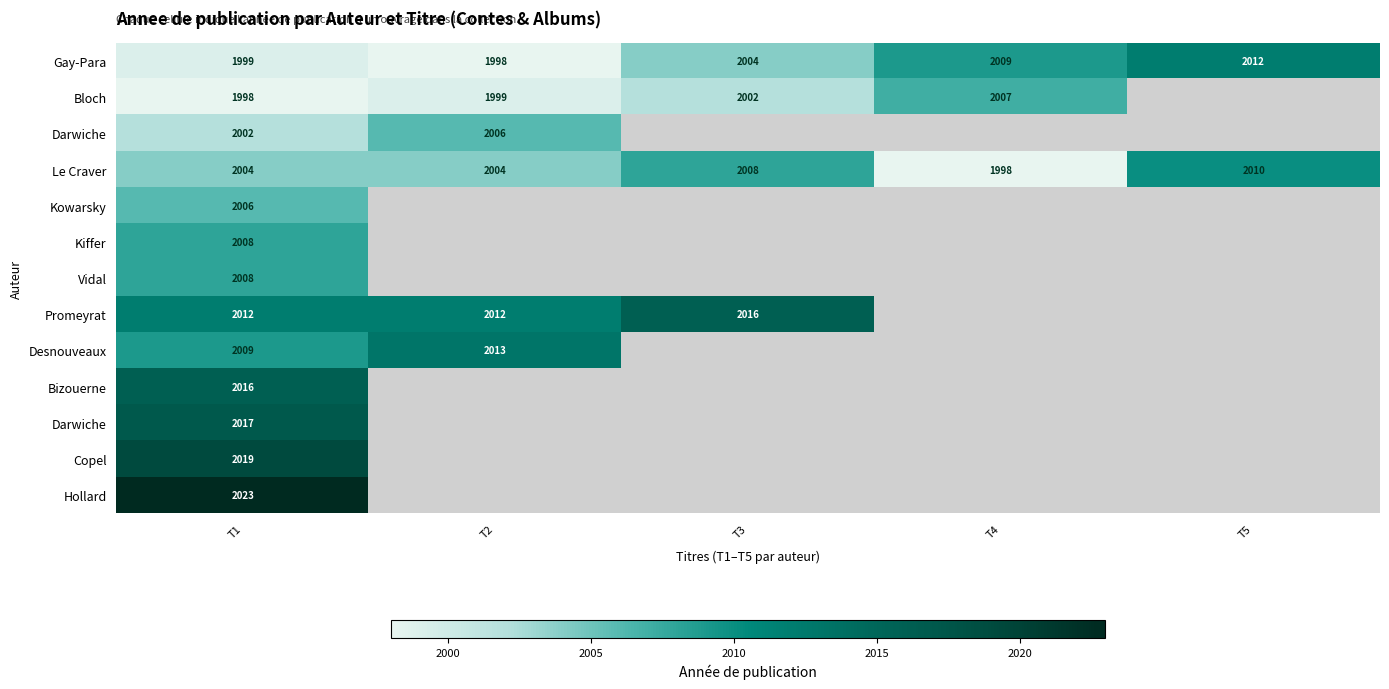

Which label corresponds to the largest value in the chart?

T1